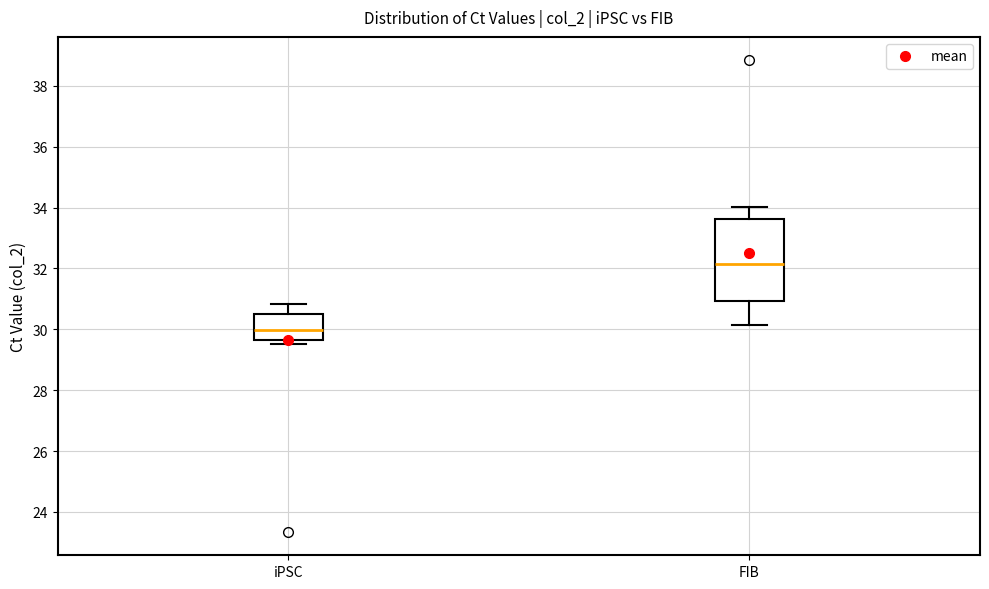

Where does the upper whisker of the box for FIB end on the y-axis? The values are not printed on the chart, so give them approximately, as read against the axis.

34.0